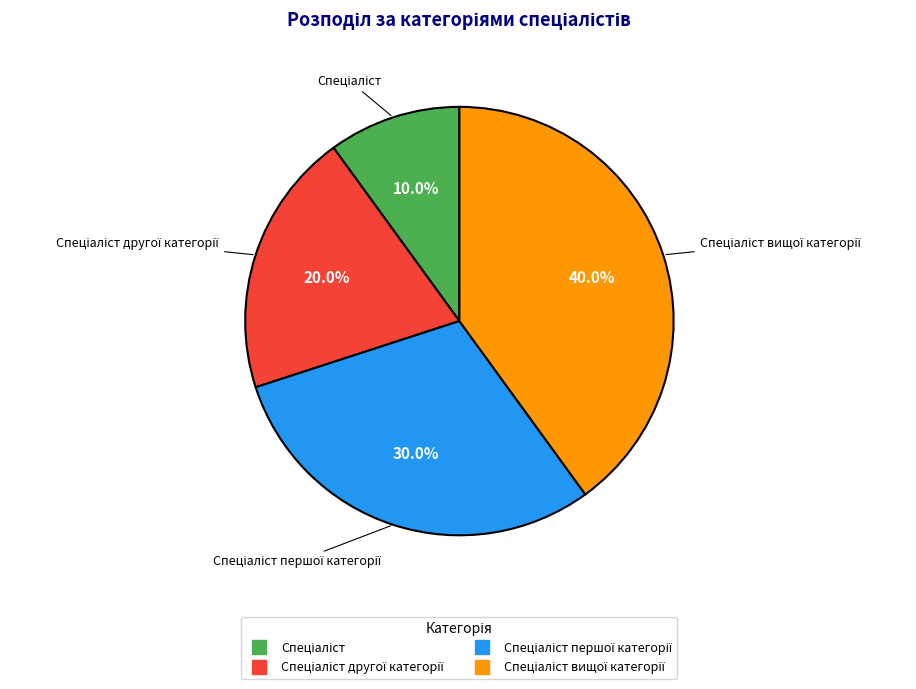

Is there any slice that represents more than half of the pie?

No